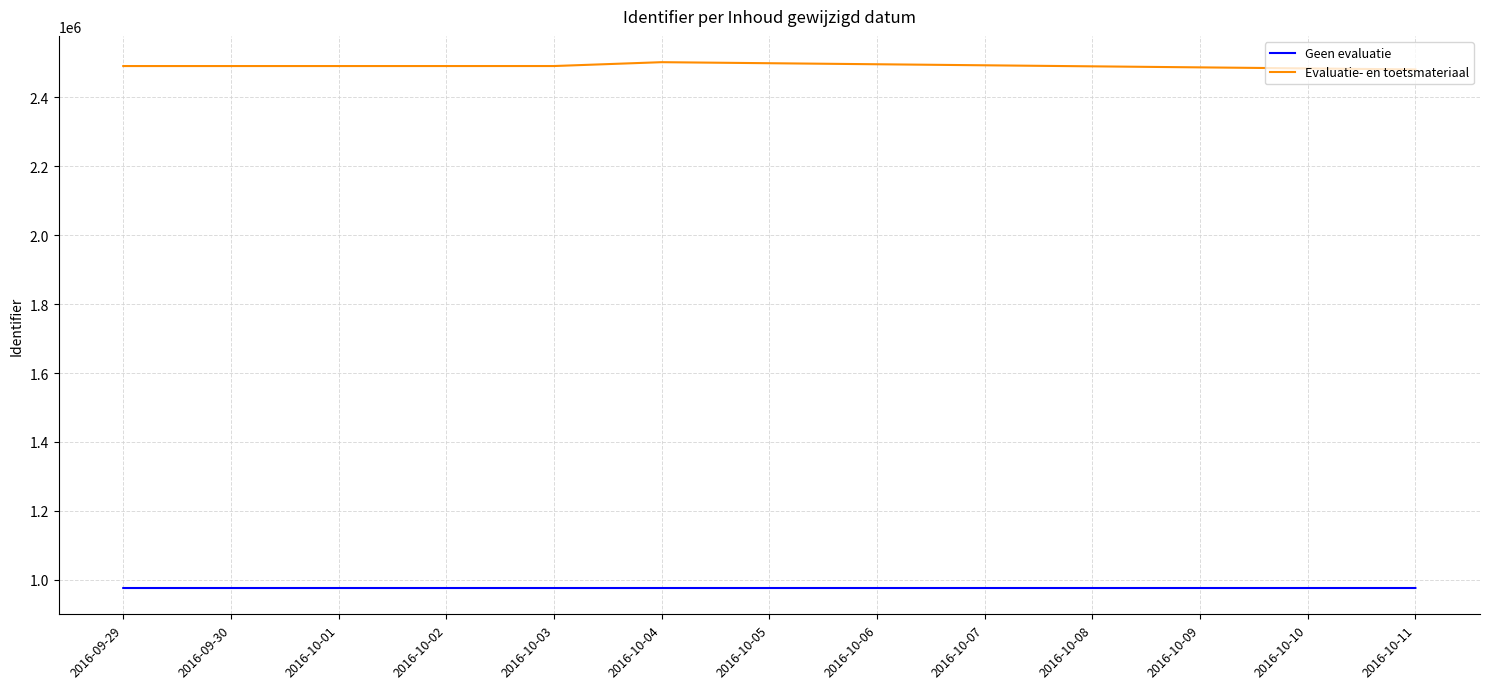

The value of Evaluatie- en toetsmateriaal at 2016-09-29 is 2490478. True or false?

True